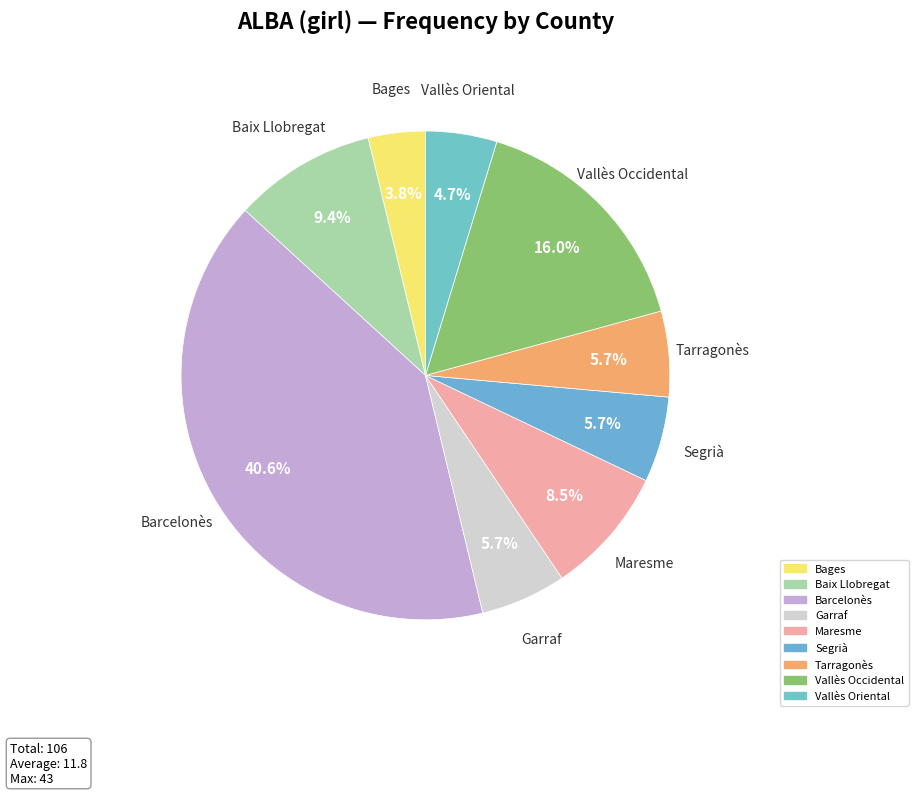

What percentage is the Vallès Occidental slice, to the nearest percent?

16%